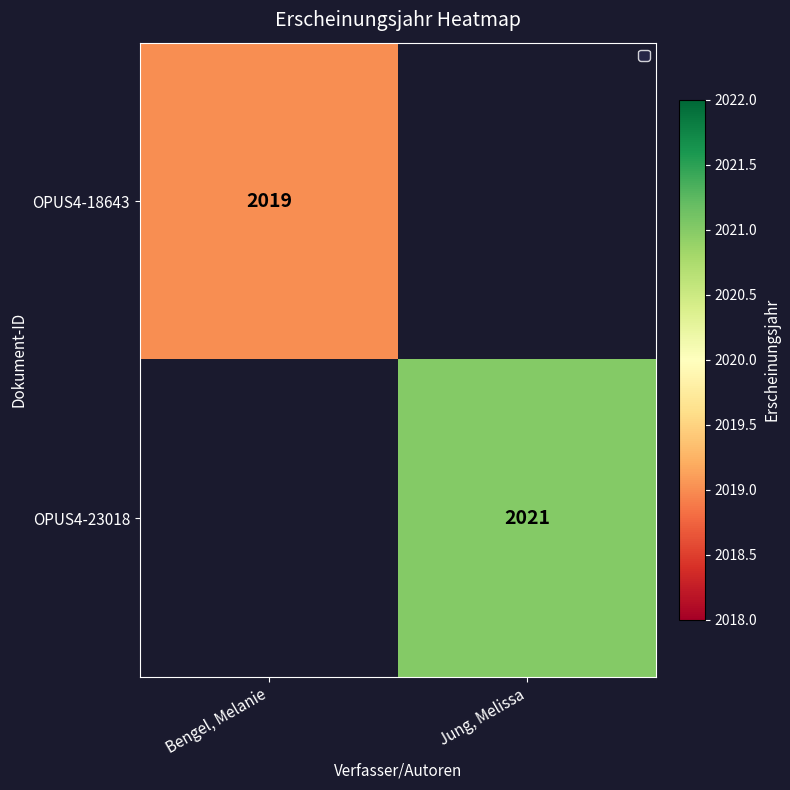

Is it true that OPUS4-18643 equals 678.8 at Bengel, Melanie?

False